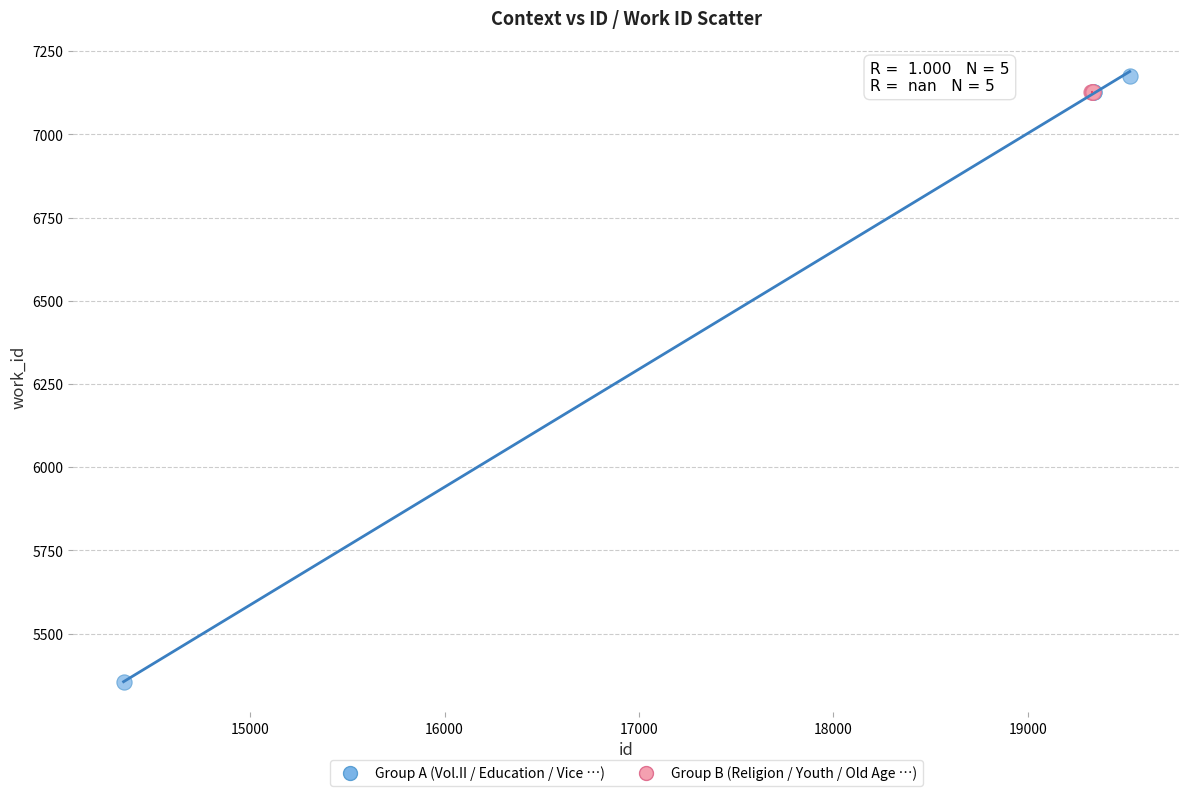

Which series reaches the maximum Y coordinate?

Group A (Vol.II / Education / Vice …)